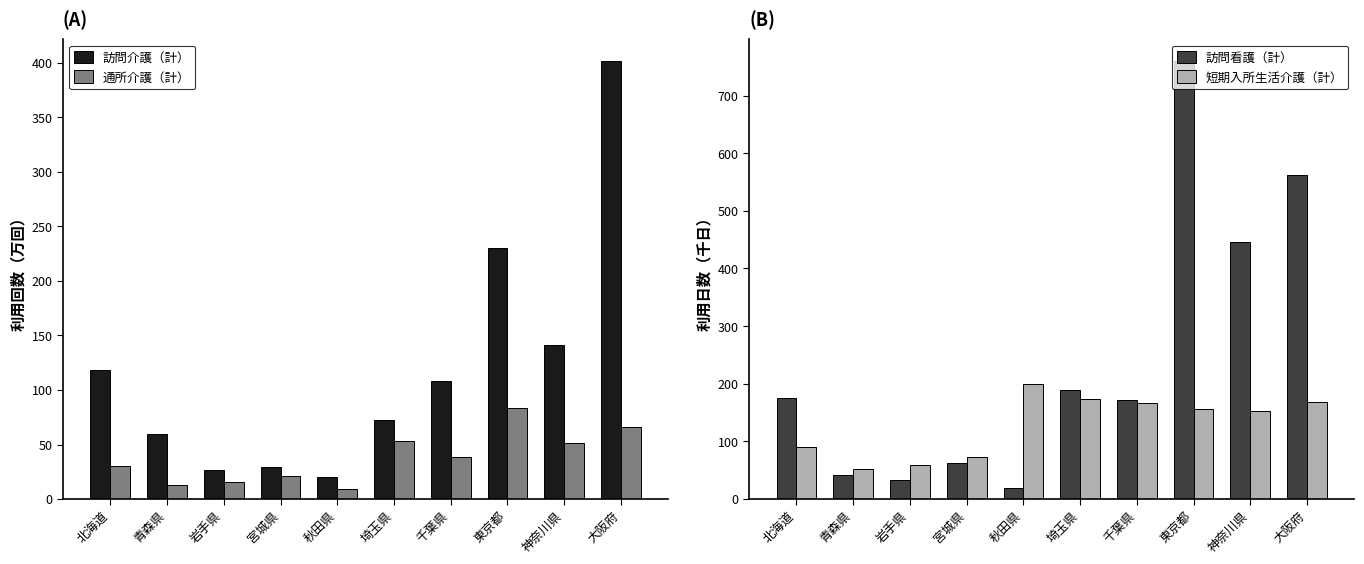

Reading left to right, transcribe all the data shown in this chart.

訪問介護（計）: 北海道=118.1	青森県=60.1	岩手県=27.1	宮城県=29.5	秋田県=20.2	埼玉県=72.5	千葉県=108.1	東京都=230.2	神奈川県=141.5	大阪府=401.6
通所介護（計）: 北海道=29.9	青森県=13.0	岩手県=15.6	宮城県=21.1	秋田県=9.1	埼玉県=53.6	千葉県=38.9	東京都=83.2	神奈川県=51.5	大阪府=65.9
訪問看護（計）: 北海道=175.7	青森県=41.3	岩手県=32.5	宮城県=62.4	秋田県=18.8	埼玉県=189.4	千葉県=171.4	東京都=759.7	神奈川県=445.5	大阪府=562.7
短期入所生活介護（計）: 北海道=90.1	青森県=52.0	岩手県=59.7	宮城県=73.7	秋田県=199.0	埼玉県=172.7	千葉県=167.4	東京都=155.9	神奈川県=153.6	大阪府=167.8